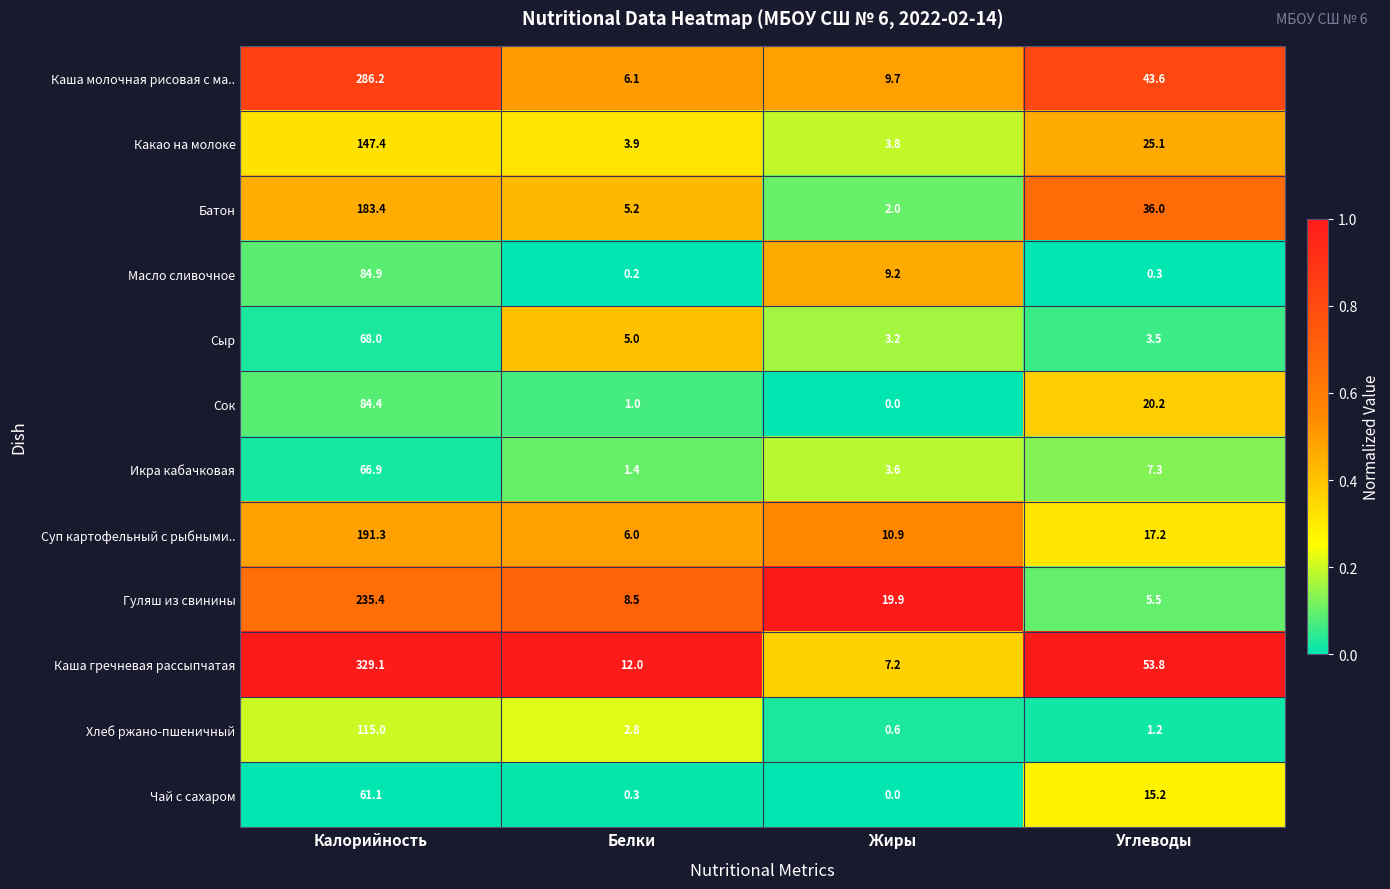

The value of Каша гречневая рассыпчатая at Углеводы is 53.8. True or false?

True